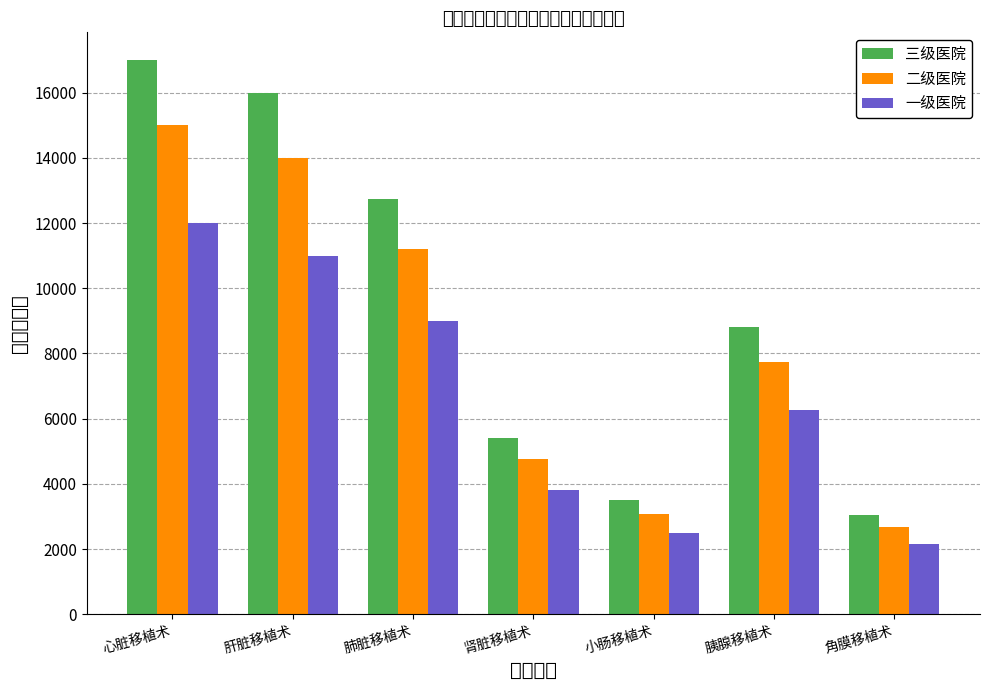

Rank the series at 小肠移植术 from highest to lowest value.

三级医院, 二级医院, 一级医院